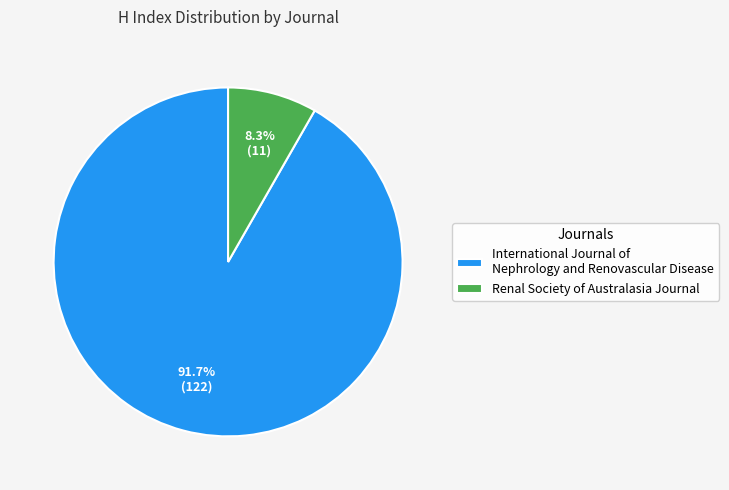

What is the majority slice?

International Journal of Nephrology and Renovascular Disease